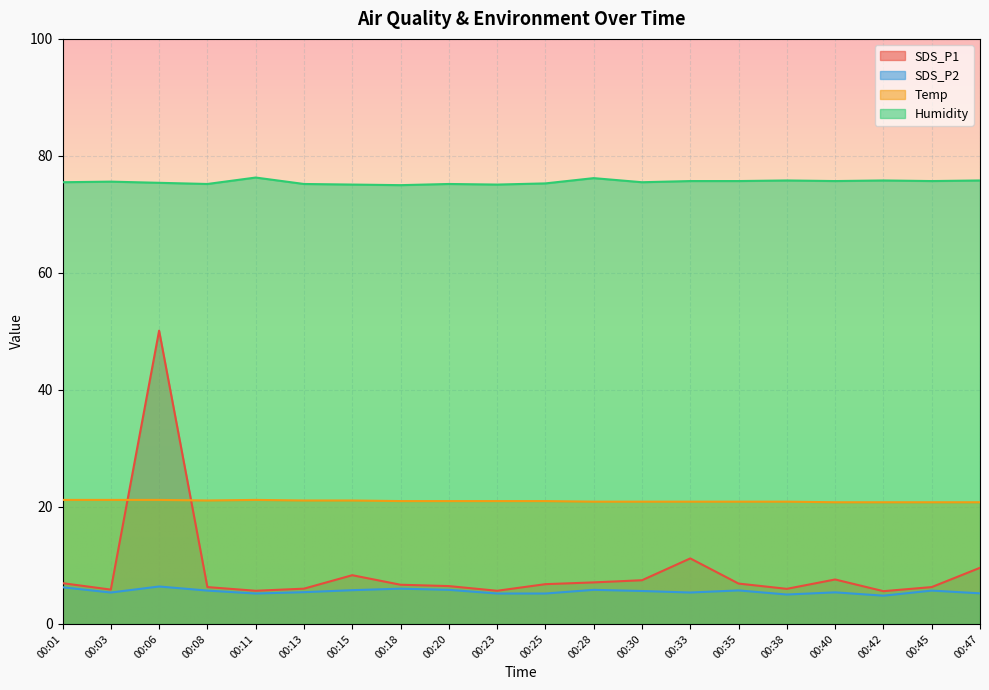

The value of SDS_P2 at 00:18 is 6.0. True or false?

True